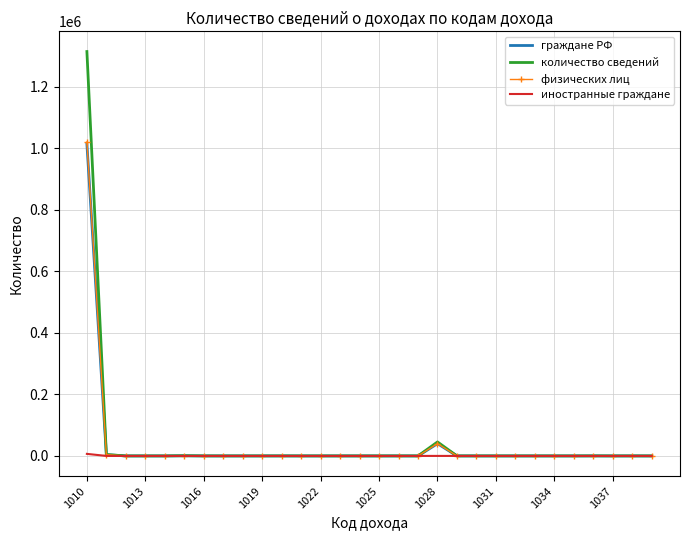

What is the maximum value for граждане РФ?

1013811